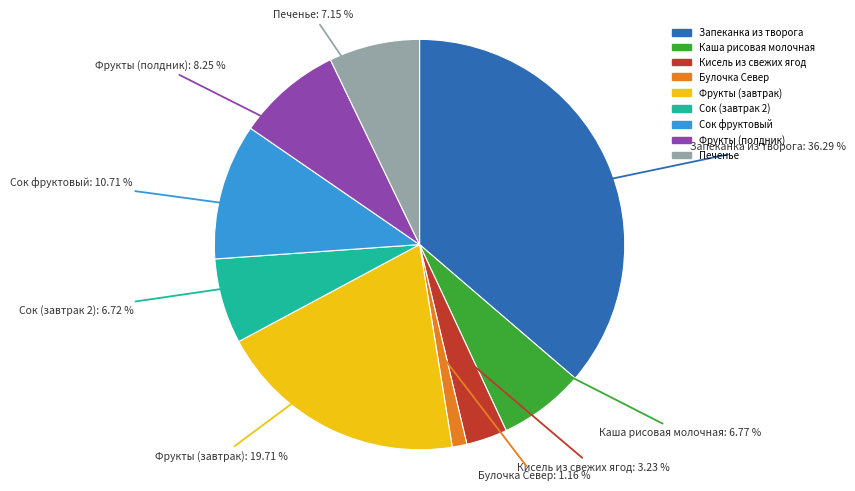

What is the ratio of the value at Фрукты (завтрак) to the value at Печенье?

2.8